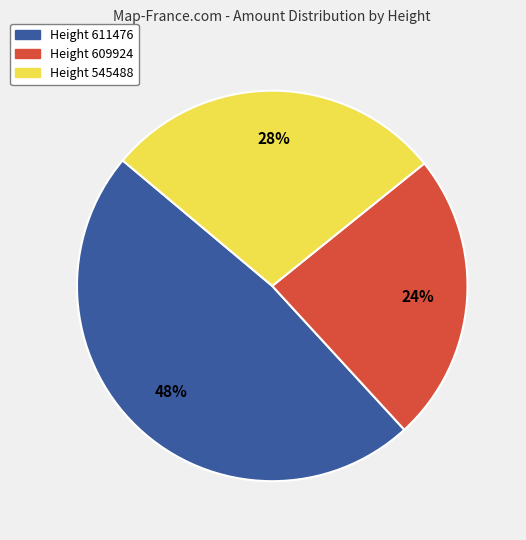

Does Height 611476 represent more than half of the total?

No